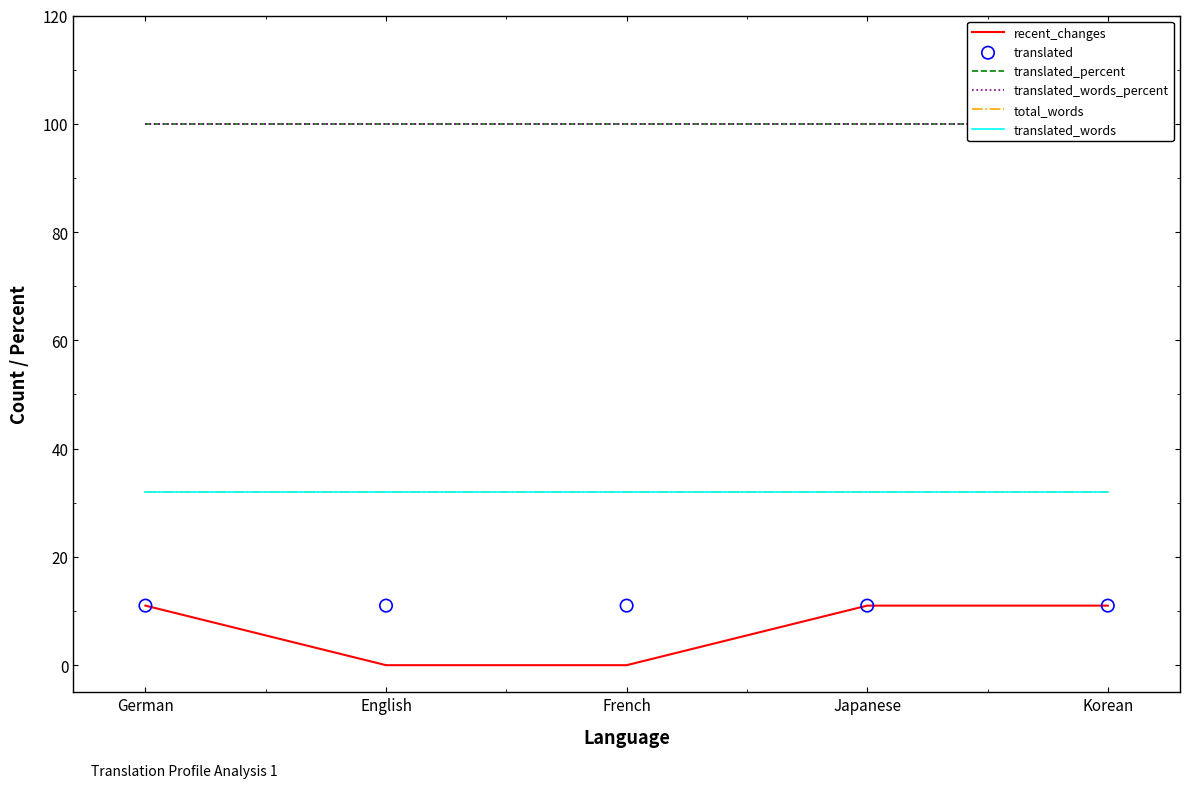

At how many categories does at least one series exceed 80?

5